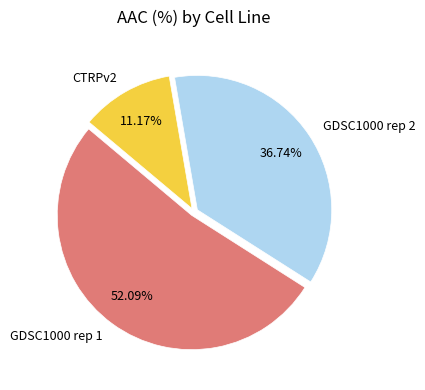

To the nearest percent, what is the difference between the GDSC1000 rep 2 and GDSC1000 rep 1 slice percentages?

15%